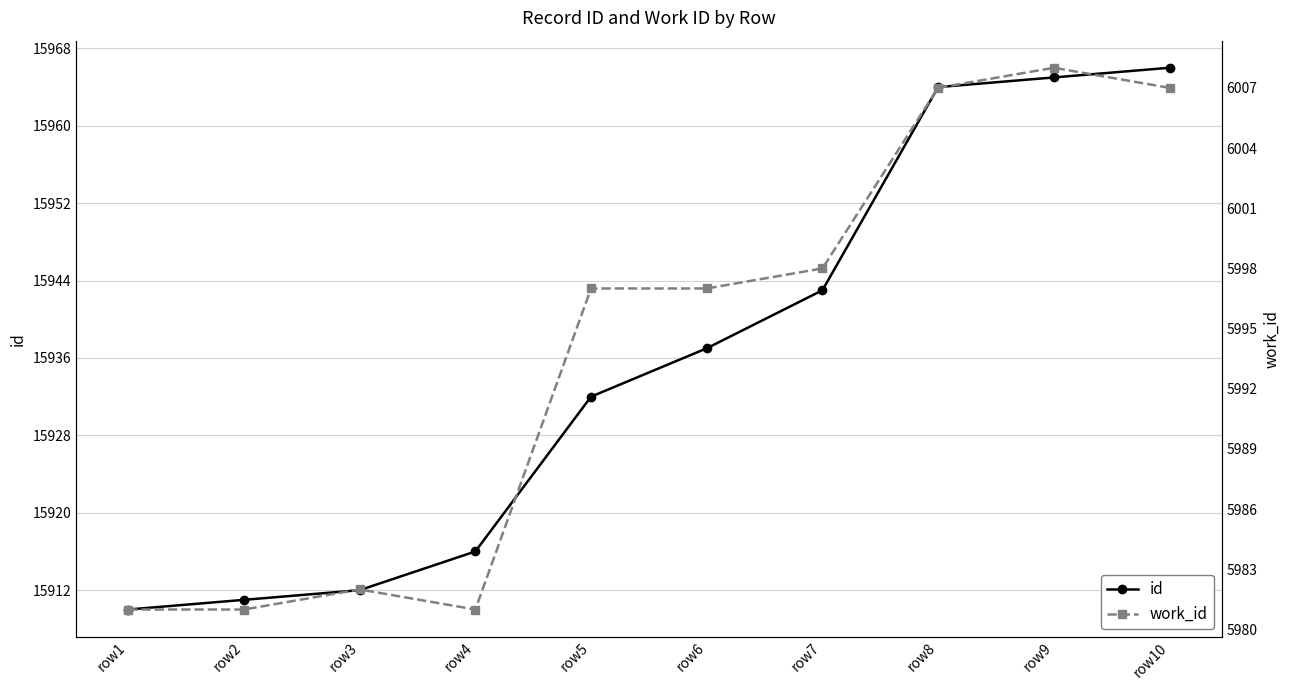

How many lines are shown in the chart?

2